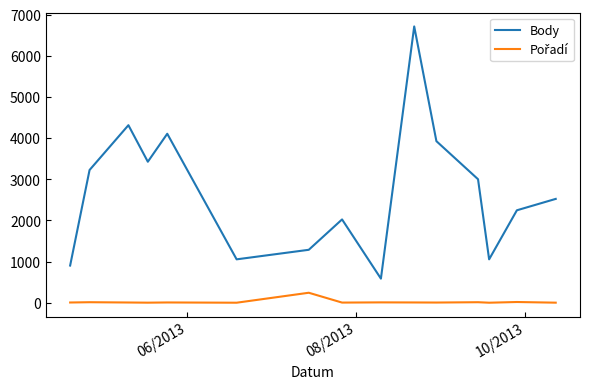

Which series has the largest range (max minus min)?

Body